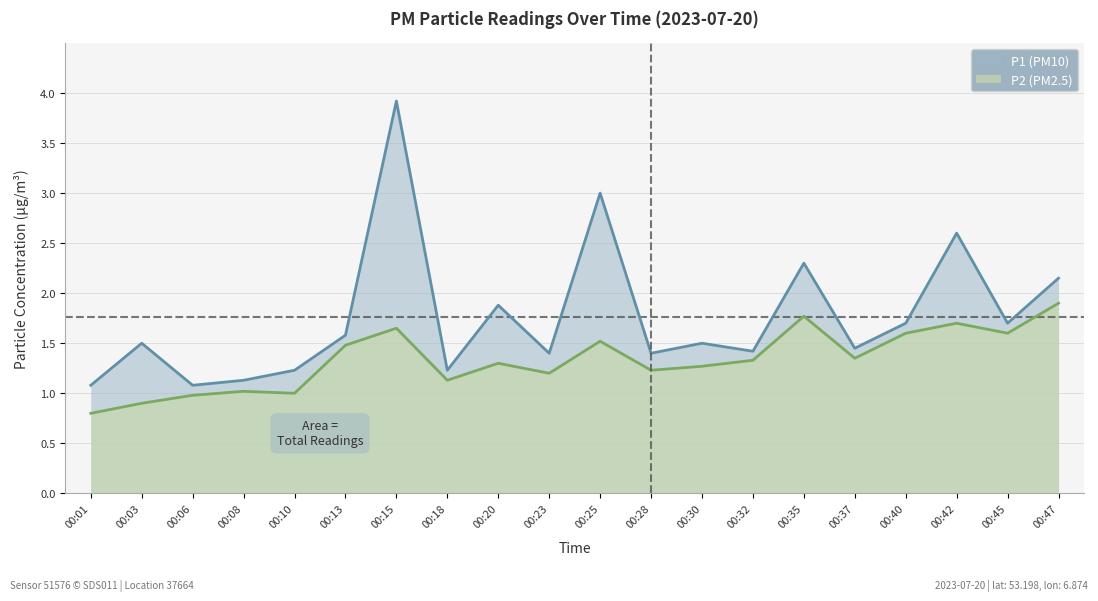

What is the minimum value shown in the chart?

0.8